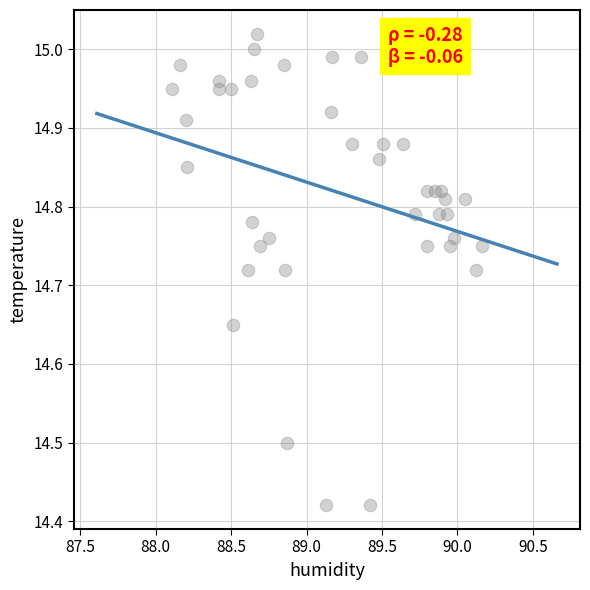

What is the range of Y values (max minus min)?

0.6